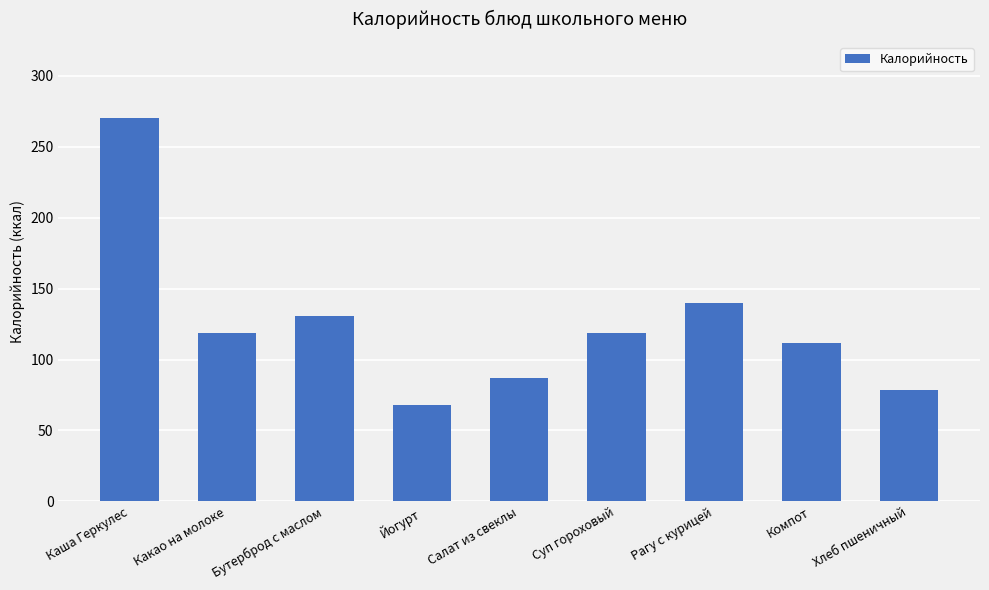

Reading left to right, transcribe all the data shown in this chart.

Каша Геркулес=270.0	Какао на молоке=119.0	Бутерброд с маслом=131.0	Йогурт=68.0	Салат из свеклы=86.7	Суп гороховый=119.0	Рагу с курицей=140.0	Компот=112.0	Хлеб пшеничный=78.7